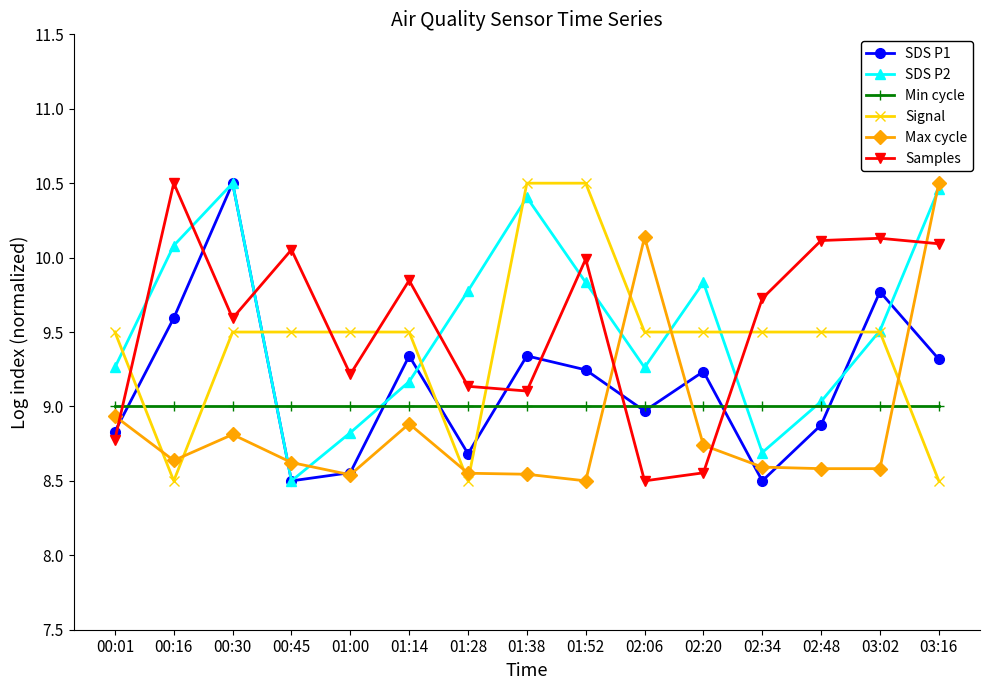

Where do Samples and SDS P2 first cross each other?

00:01 and 00:16